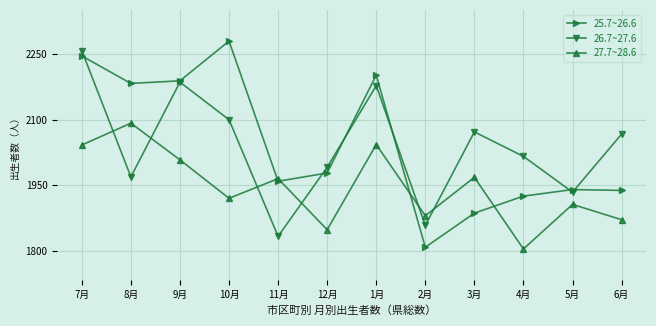

True or false: 25.7~26.6 has more than 1 interior local peaks.

True